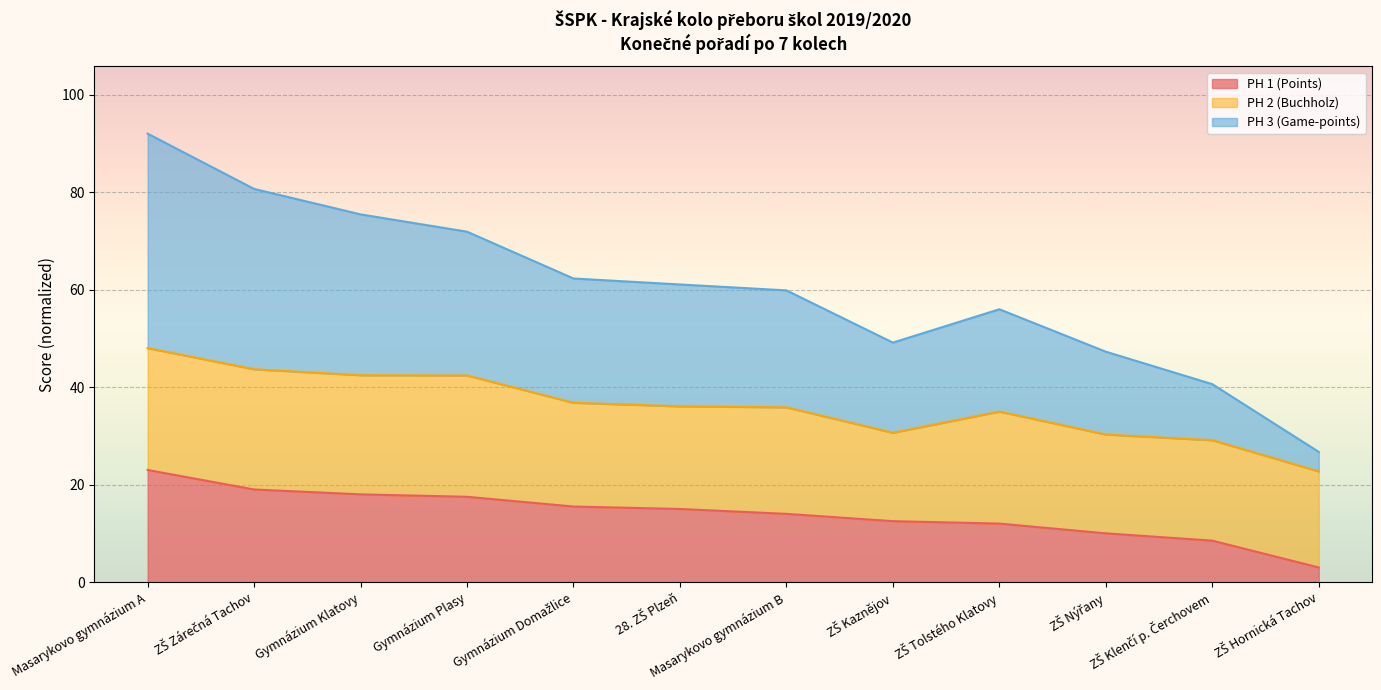

In PH 3 (Game-points), how many points are higher than both neighbors (excluding endpoints)?

1